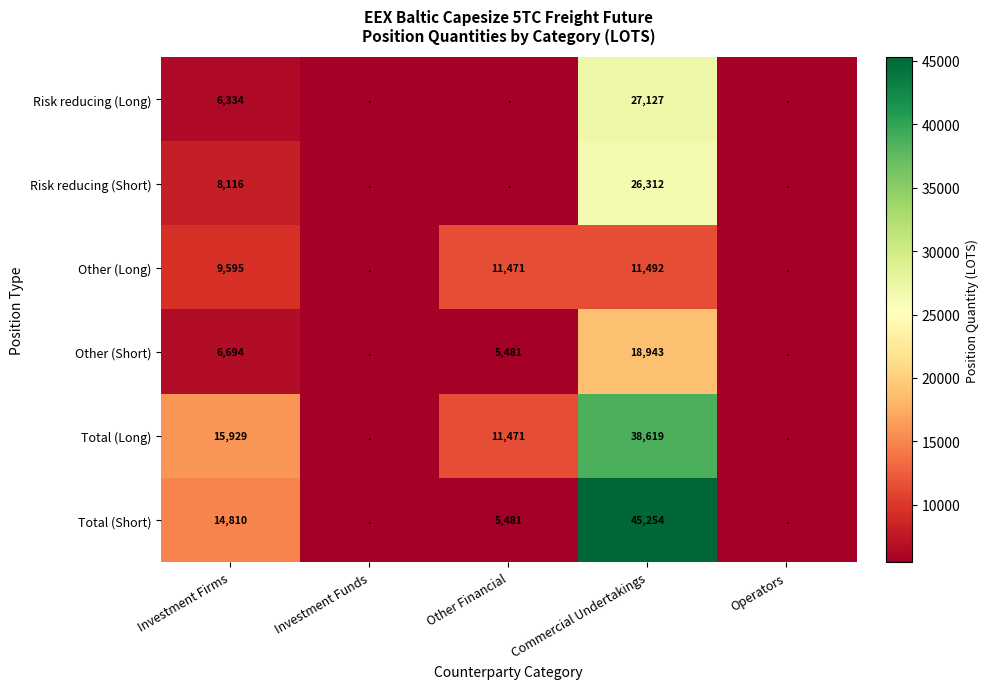

At Investment Firms, list the series in order from largest to smallest.

Total (Long), Total (Short), Other (Long), Risk reducing (Short), Other (Short), Risk reducing (Long)